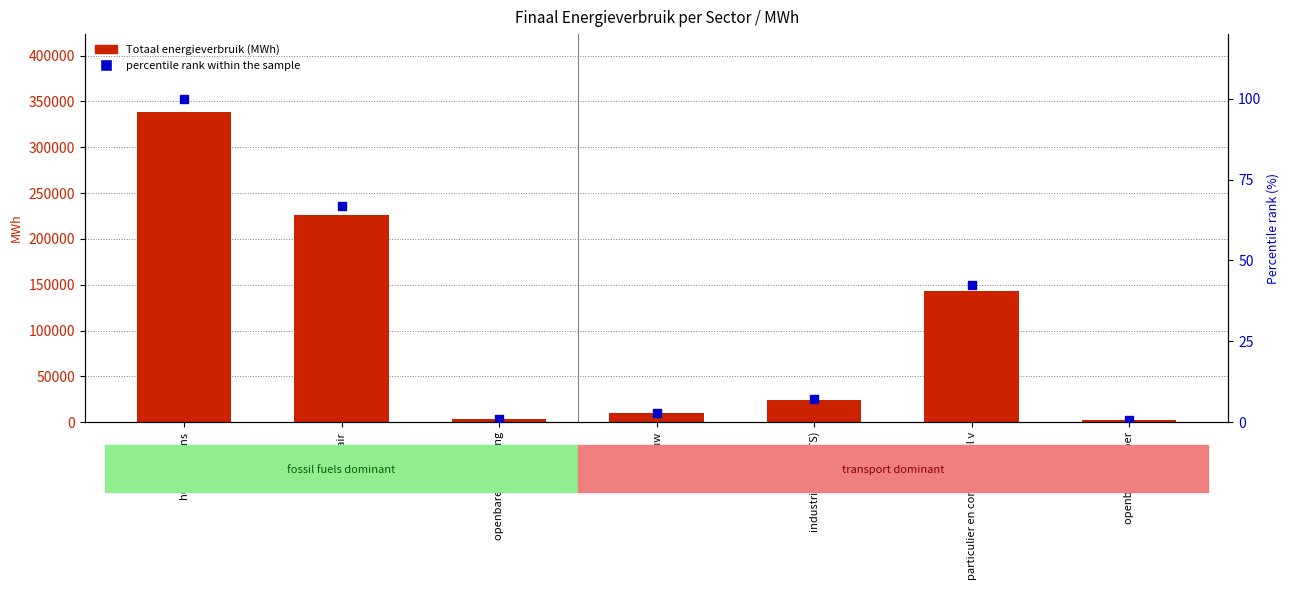

At how many categories does at least one series exceed 262616?

1